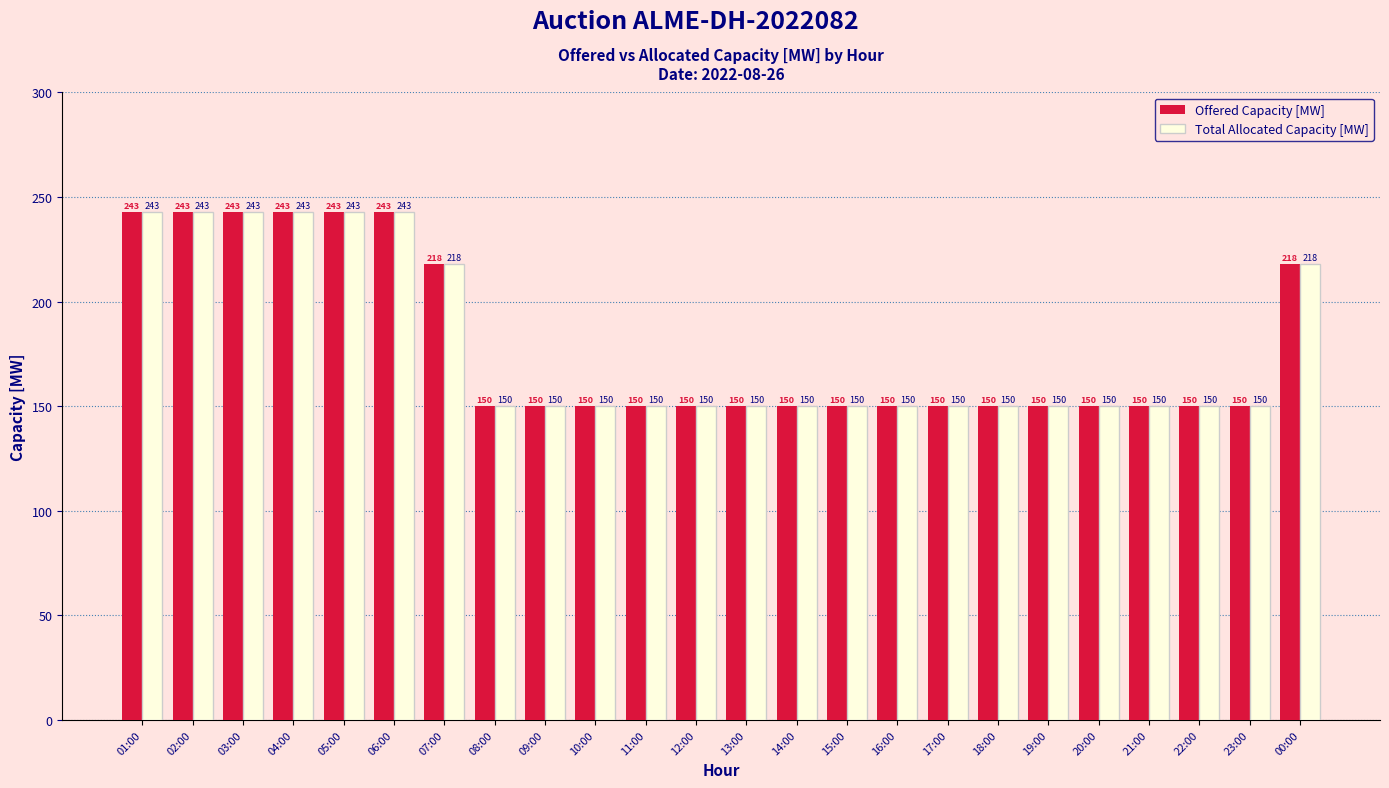

What is the difference between the maximum and minimum values in the Offered Capacity [MW] series?

93